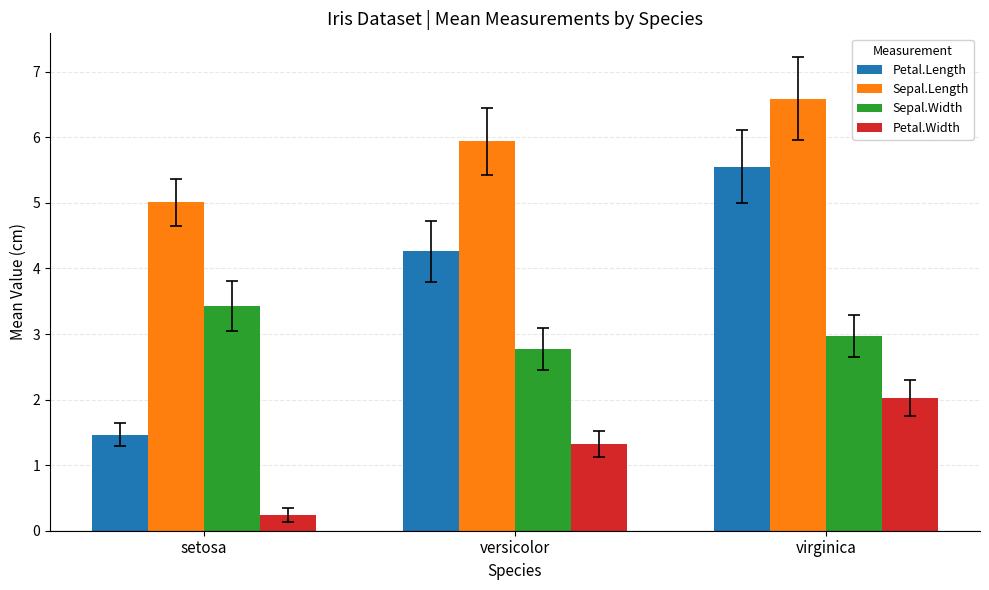

List the series in order of their peak value, highest first.

Sepal.Length, Petal.Length, Sepal.Width, Petal.Width